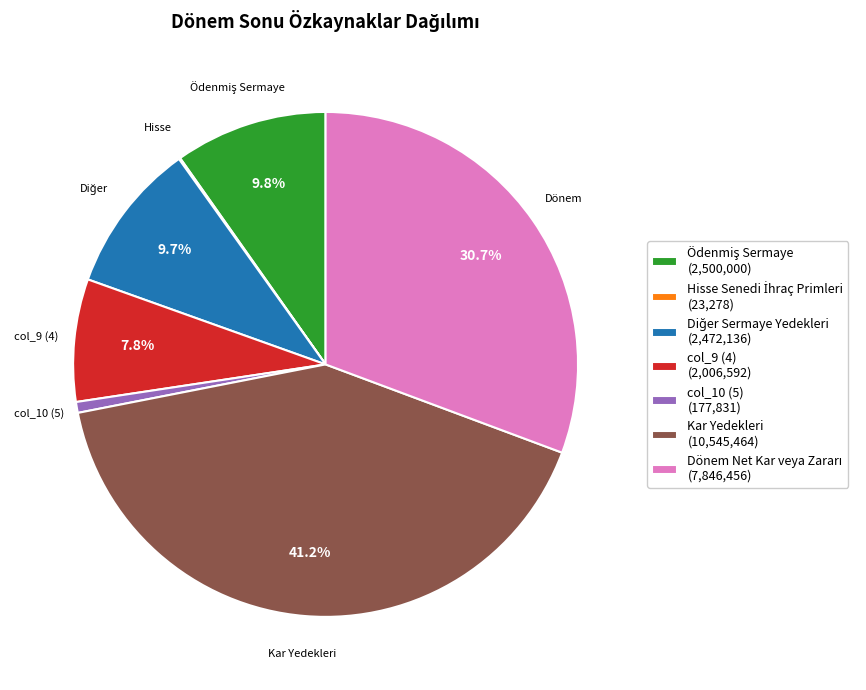

Is there a majority slice in this chart?

No